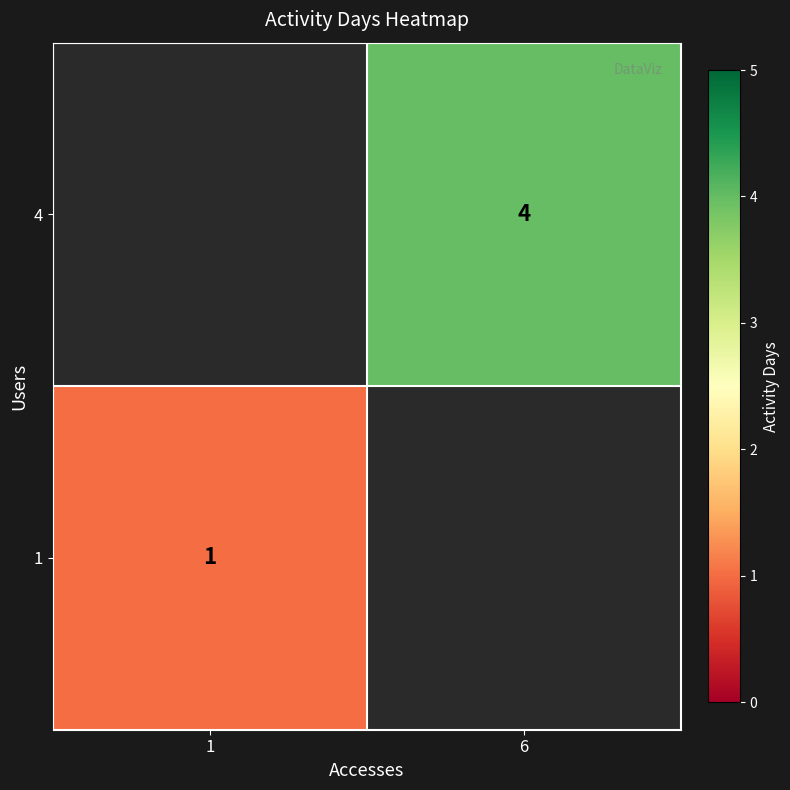

The value of 1 at 1 is 1. True or false?

True